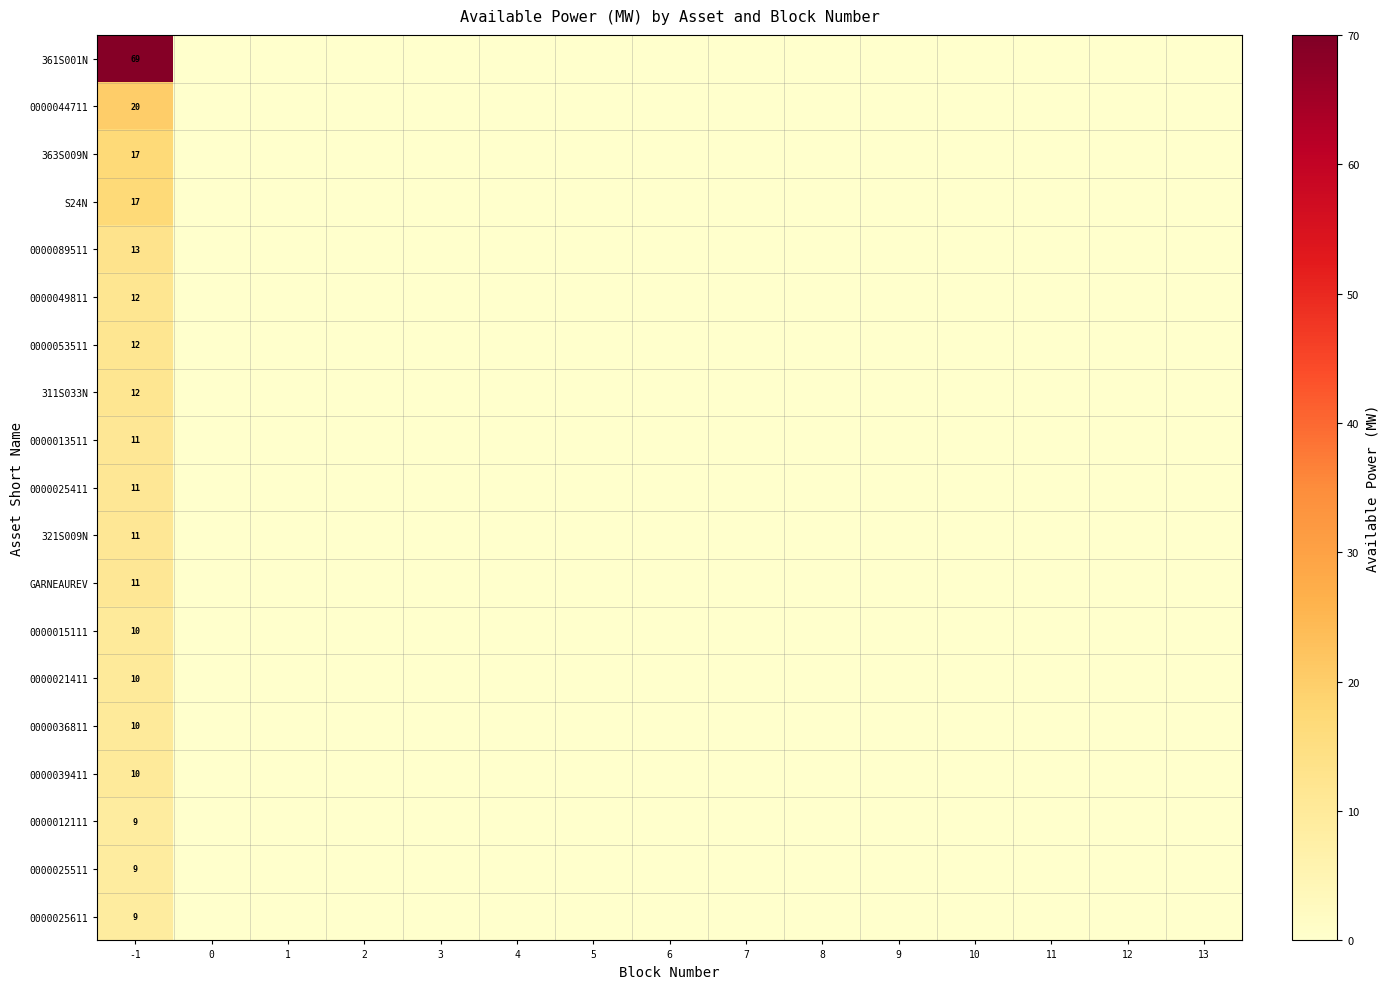

Which label corresponds to the largest value in the chart?

-1